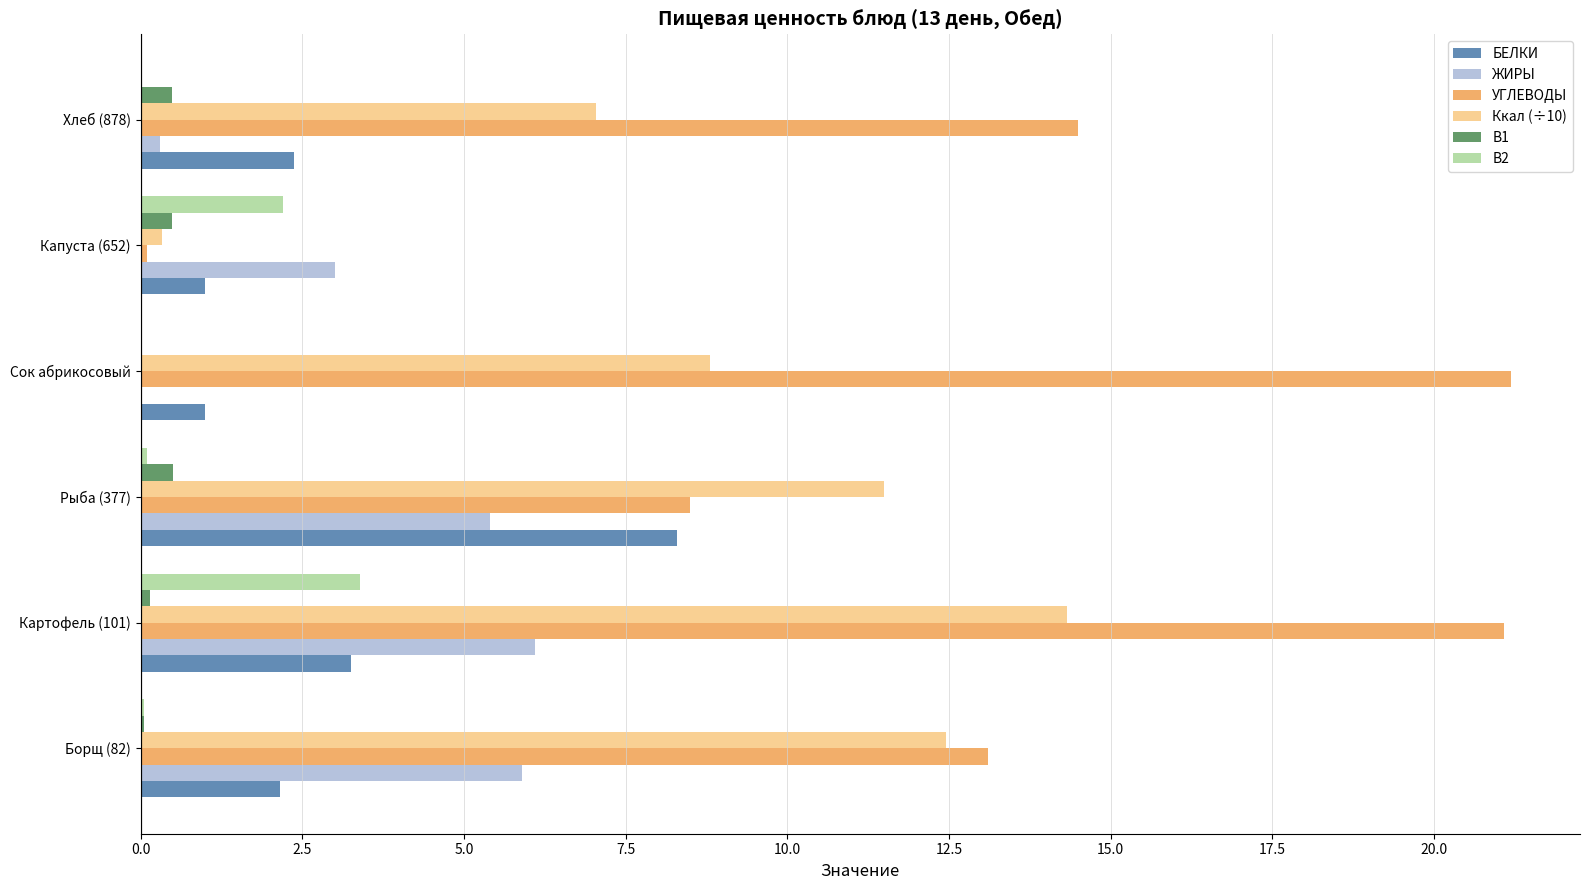

At which label does БЕЛКИ reach its peak?

Рыба (377)